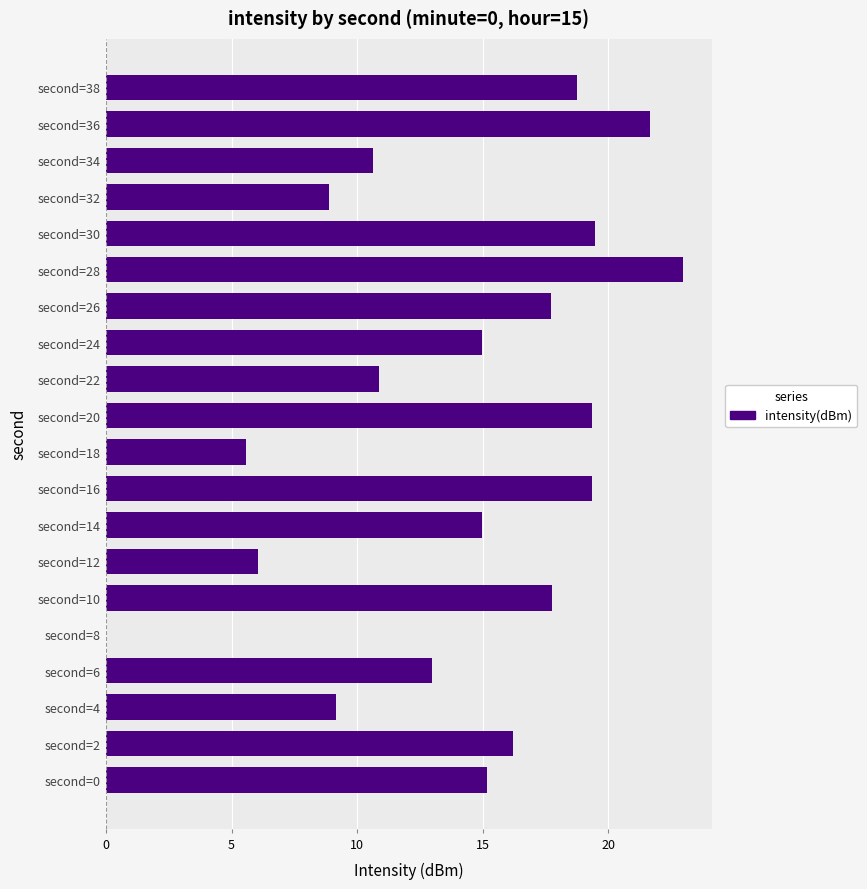

True or false: the data shows 8.9 at second=32.

True